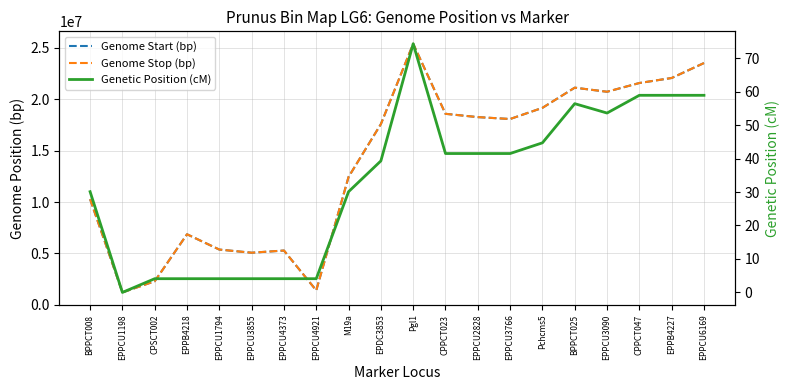

Rank the series by their maximum value, from lowest to highest.

Genetic Position (cM), Genome Start (bp), Genome Stop (bp)